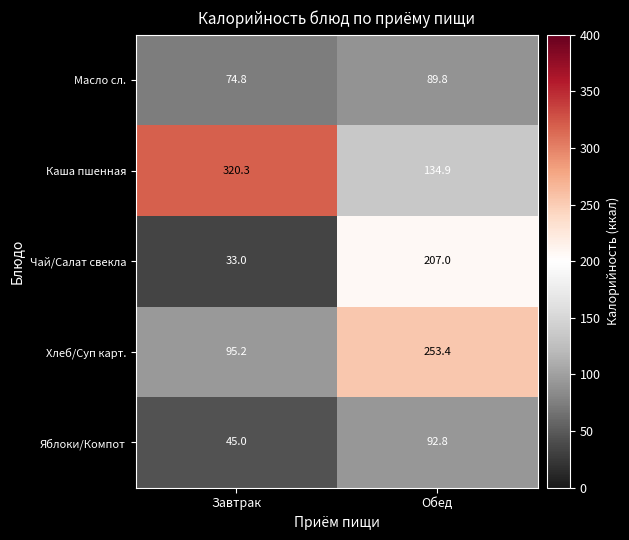

True or false: Яблоки/Компот has a value of 45.0 at Завтрак.

True